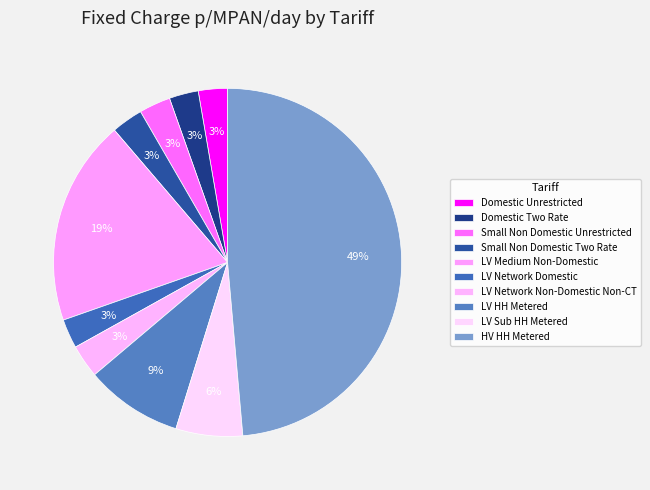

To the nearest percent, what portion does Small Non Domestic Two Rate represent?

3%